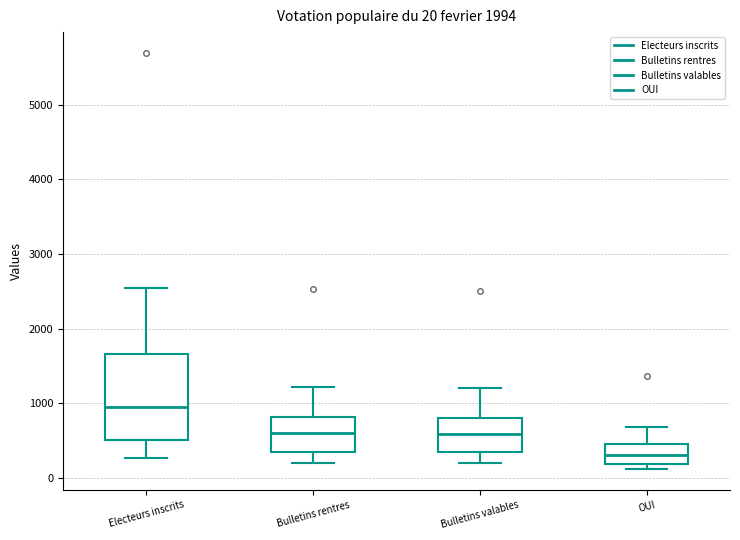

Which box's median line is the lowest?

OUI